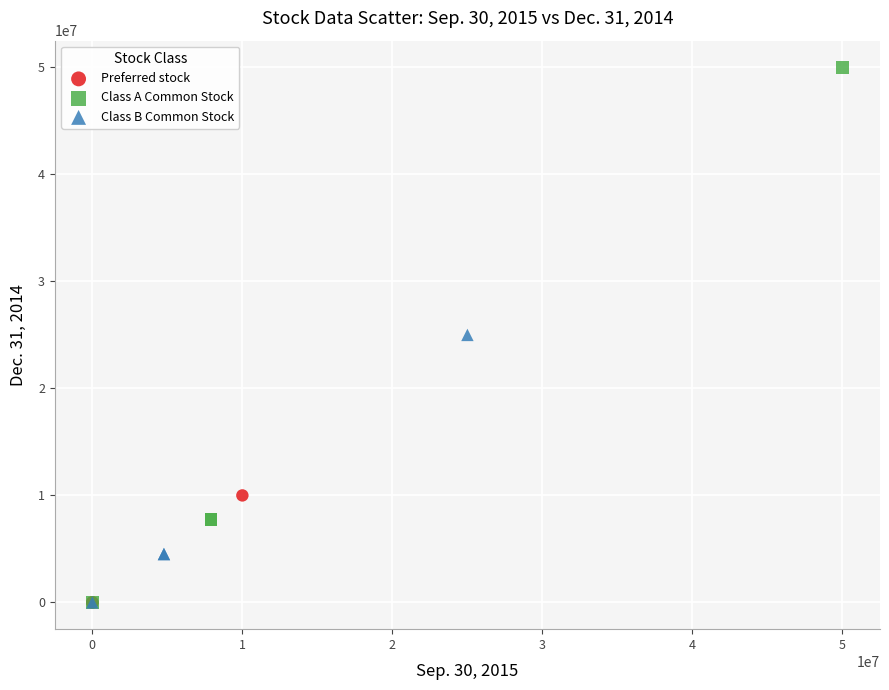

Which series reaches the maximum Y coordinate?

Class A Common Stock